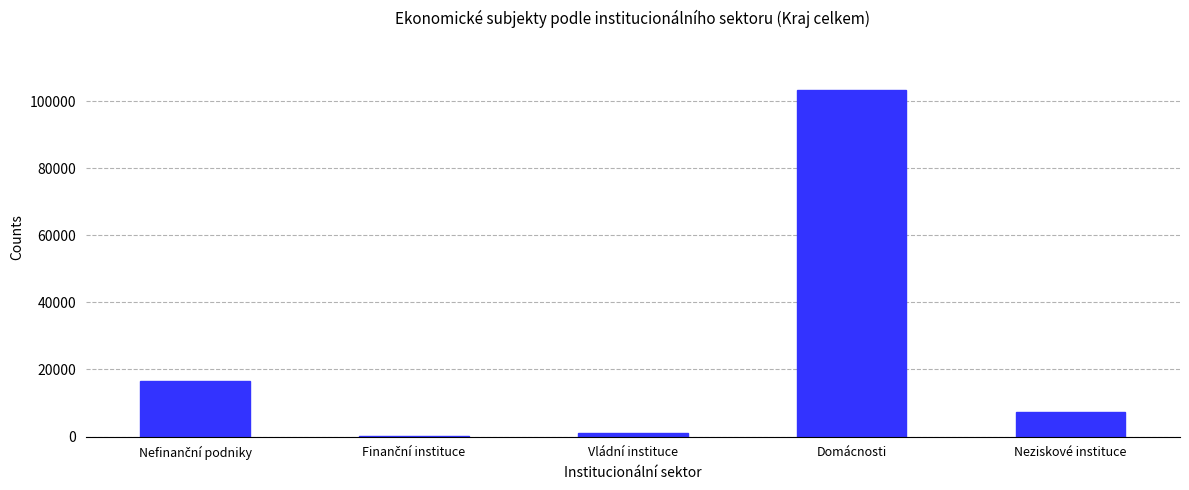

Read the value at Neziskové instituce.

7315